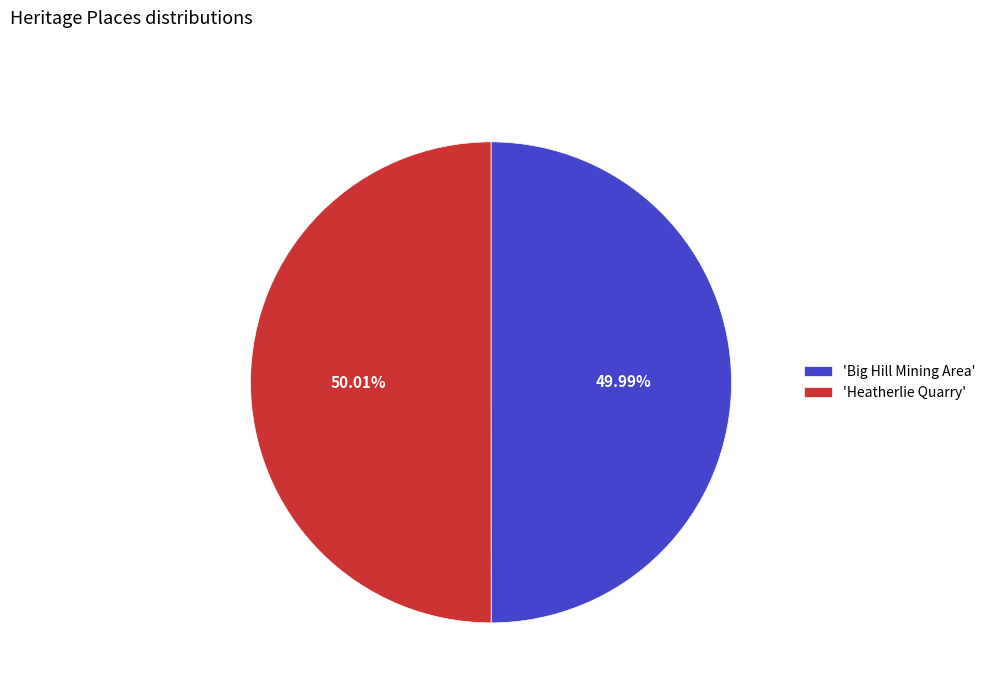

Does any single category account for the majority?

Yes